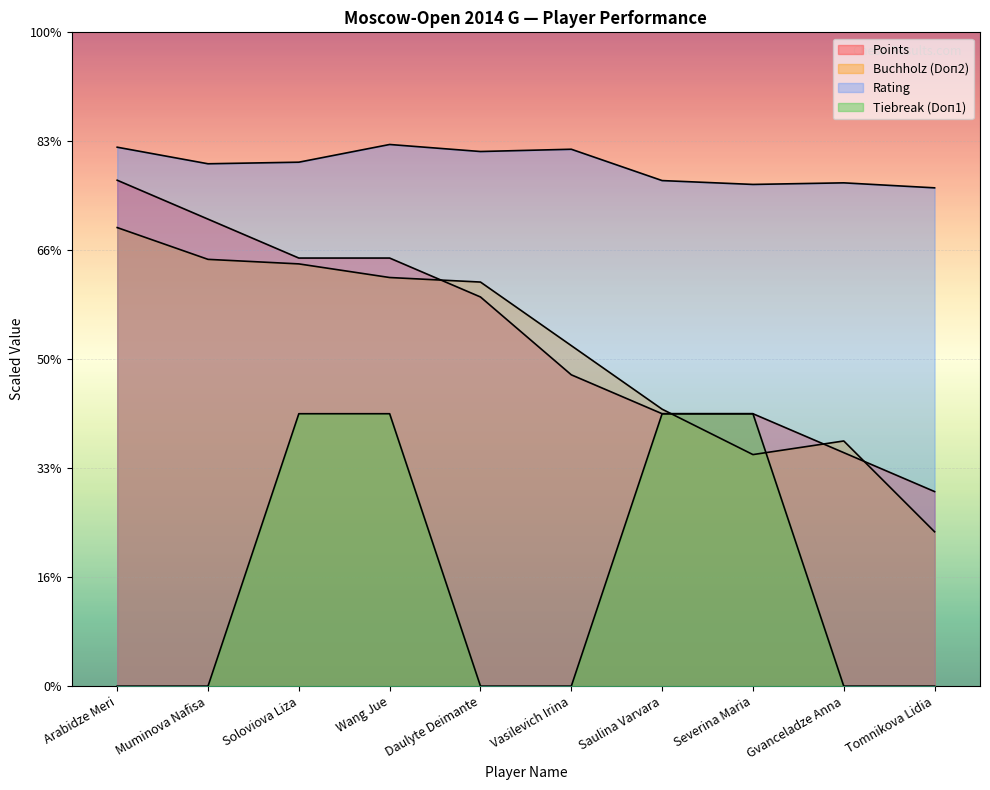

True or false: Rating and Tiebreak (Doп1) intersect in this chart.

False